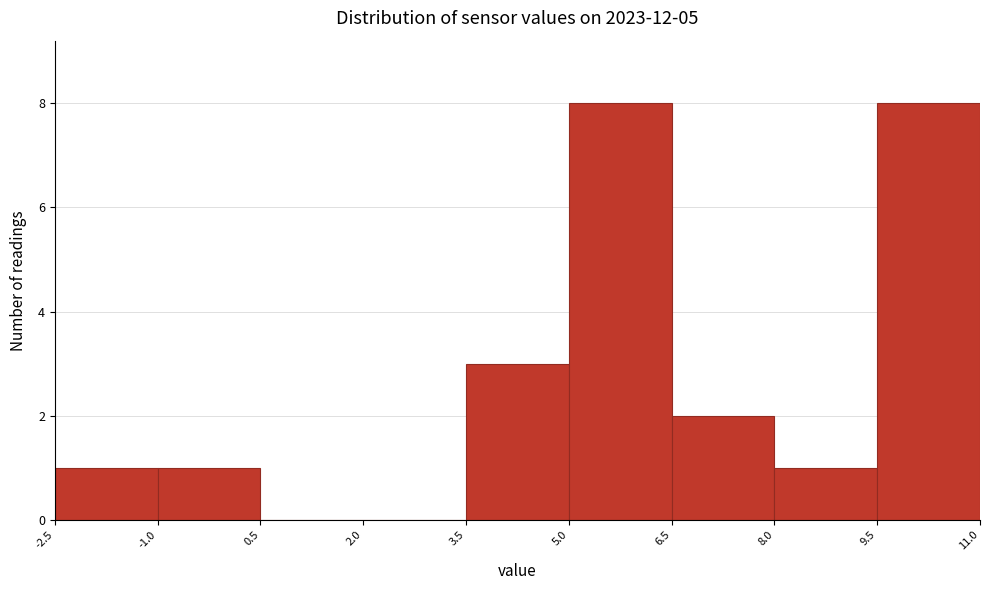

Reading left to right, transcribe this chart: for each bar, give the range it covers on the x-axis and its height. The values are not printed on the chart, so give them approximately, as read against the axis.

-2.5 to -1.0: 1
-1.0 to 0.5: 1
0.5 to 2.0: 0
2.0 to 3.5: 0
3.5 to 5.0: 3
5.0 to 6.5: 8
6.5 to 8.0: 2
8.0 to 9.5: 1
9.5 to 11.0: 8